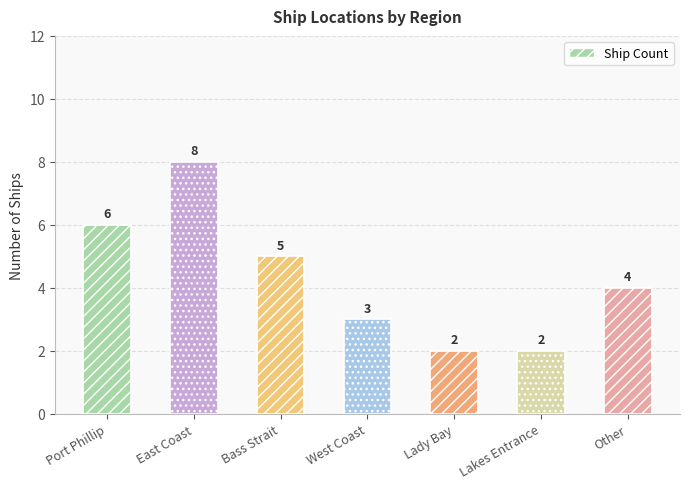

True or false: the data shows 3 at Lakes Entrance.

False